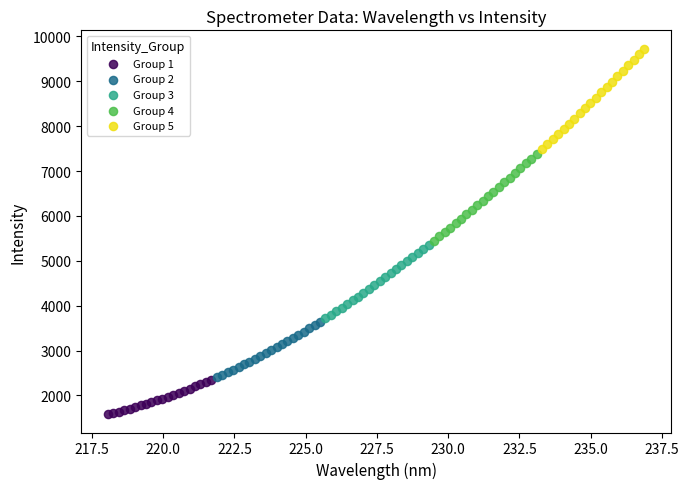

Which series reaches the minimum Y coordinate?

Group 1